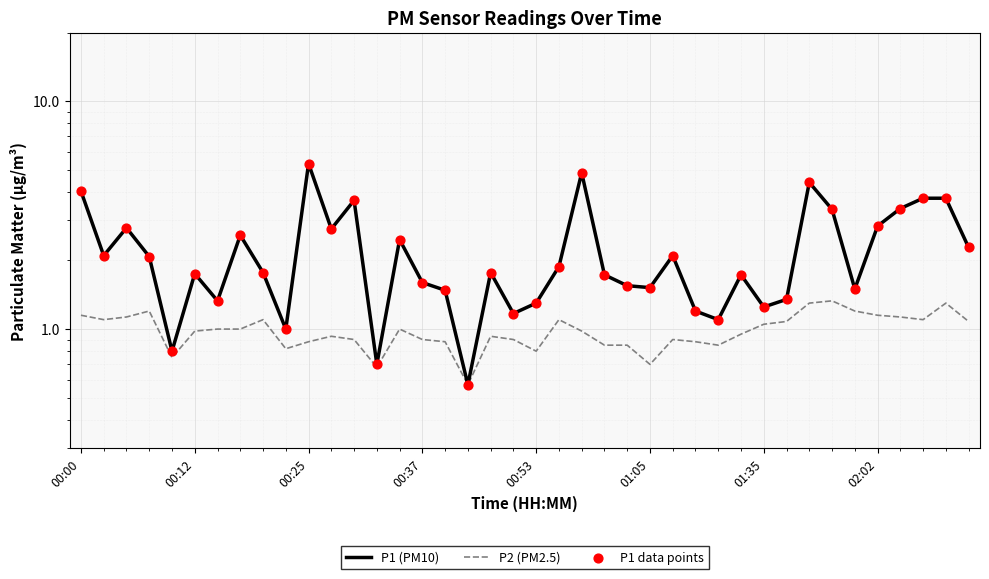

Which series reaches the minimum Y coordinate?

P1 (PM10)